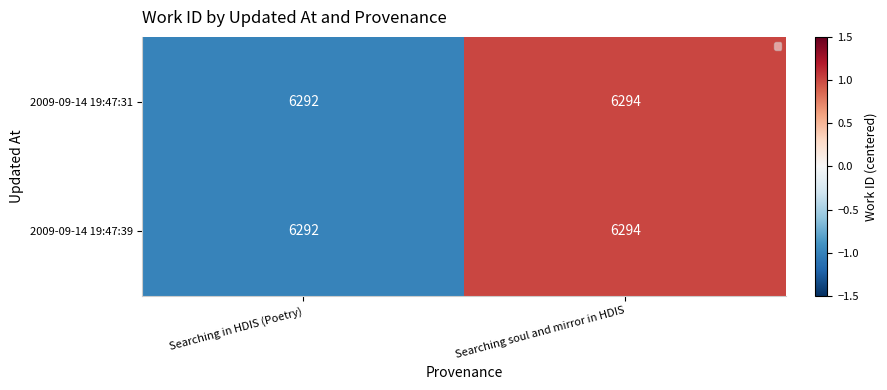

Is the value of 2009-09-14 19:47:31 at Searching in HDIS (Poetry) greater than the value of 2009-09-14 19:47:39 at Searching soul and mirror in HDIS?

No